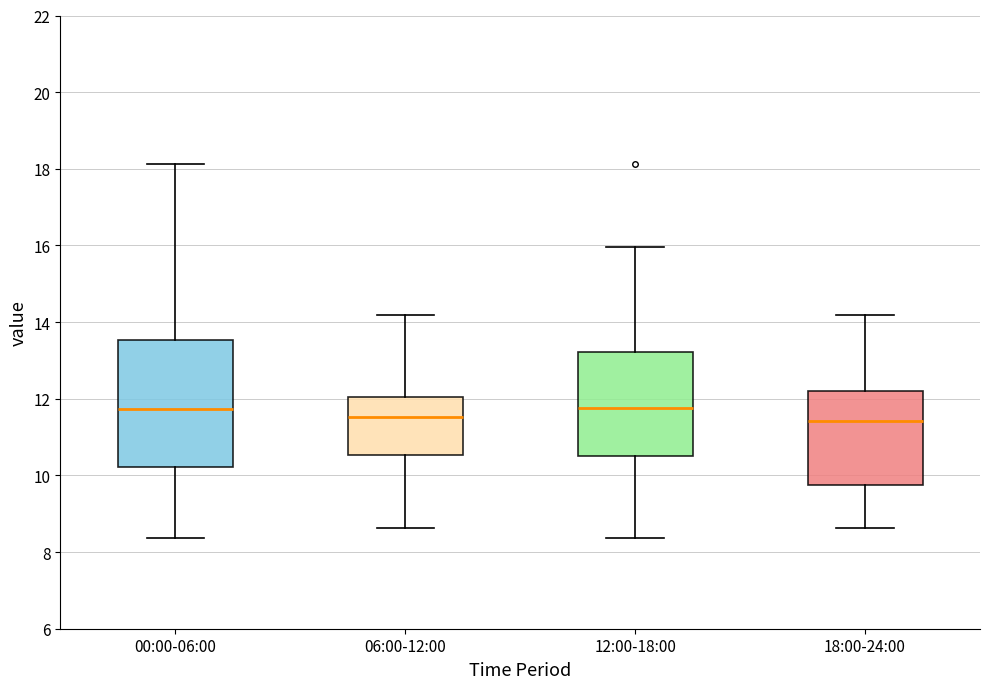

Where does the upper whisker of the box for 18:00-24:00 end on the y-axis? The values are not printed on the chart, so give them approximately, as read against the axis.

14.2